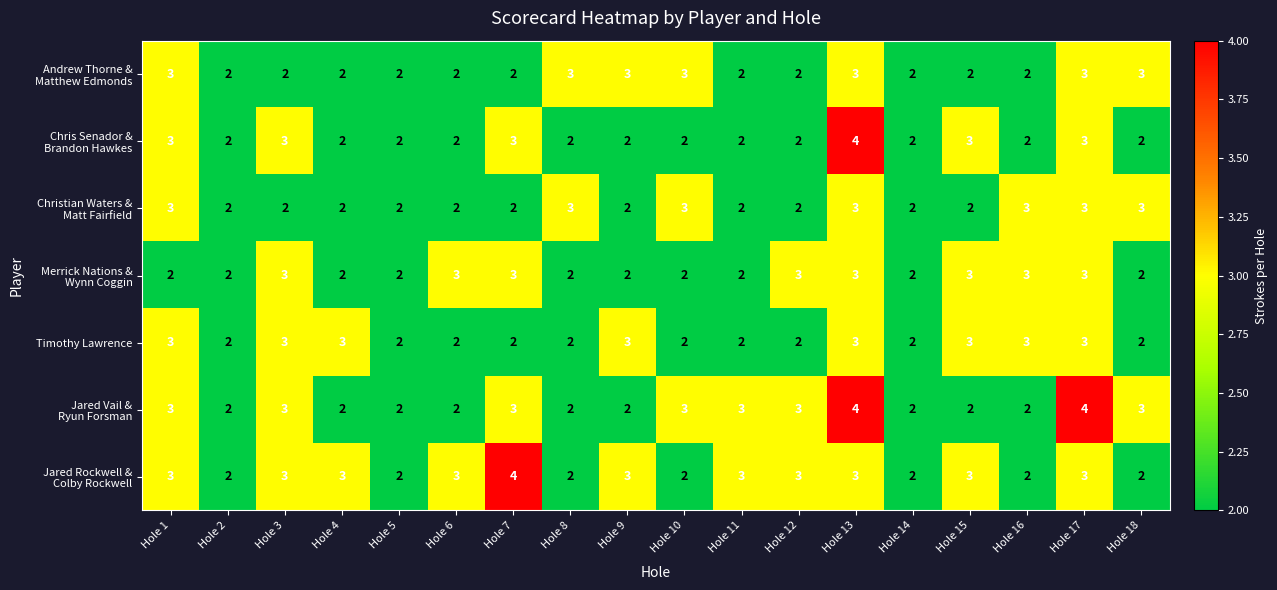

At which category is the sum across all series the highest?

Hole 13